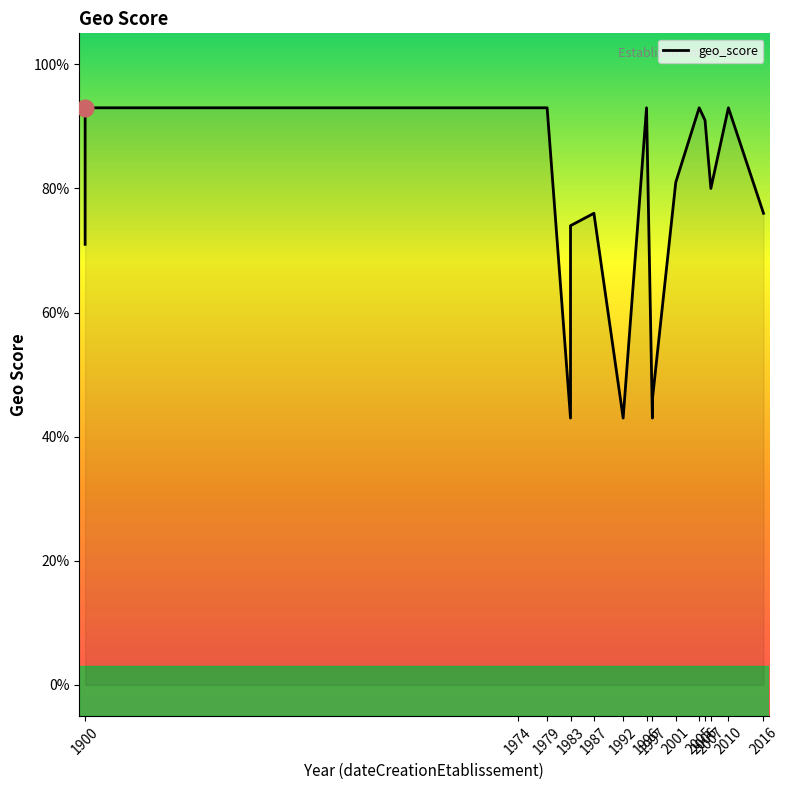

How many categories are shown in the chart?

20